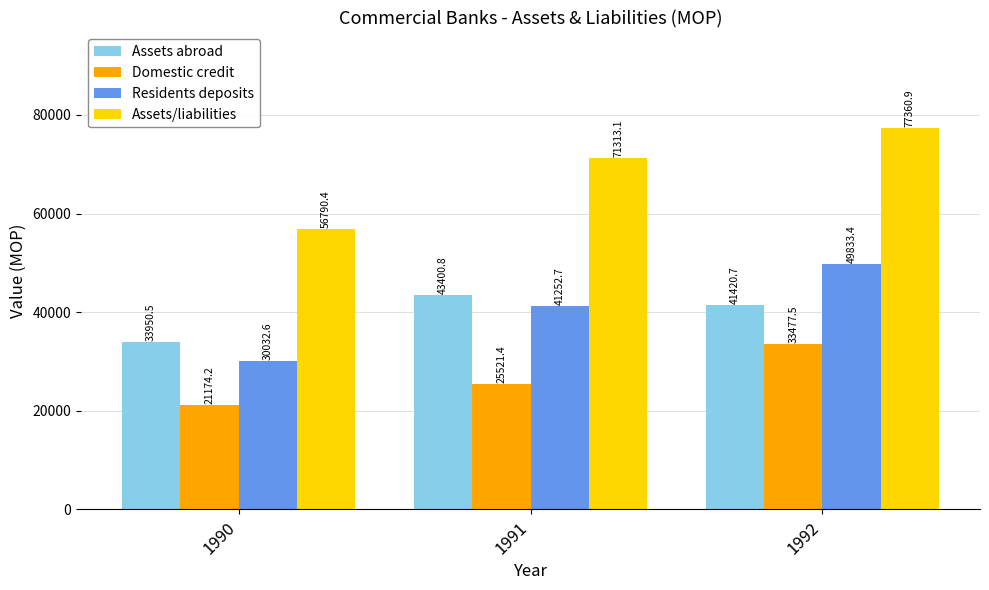

Between 1990 and 1992, which series saw the biggest shift?

Assets/liabilities